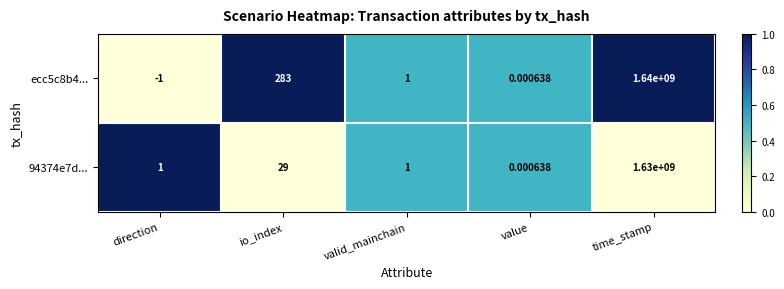

Is the value of 94374e7d... at value greater than the value of ecc5c8b4... at valid_mainchain?

No